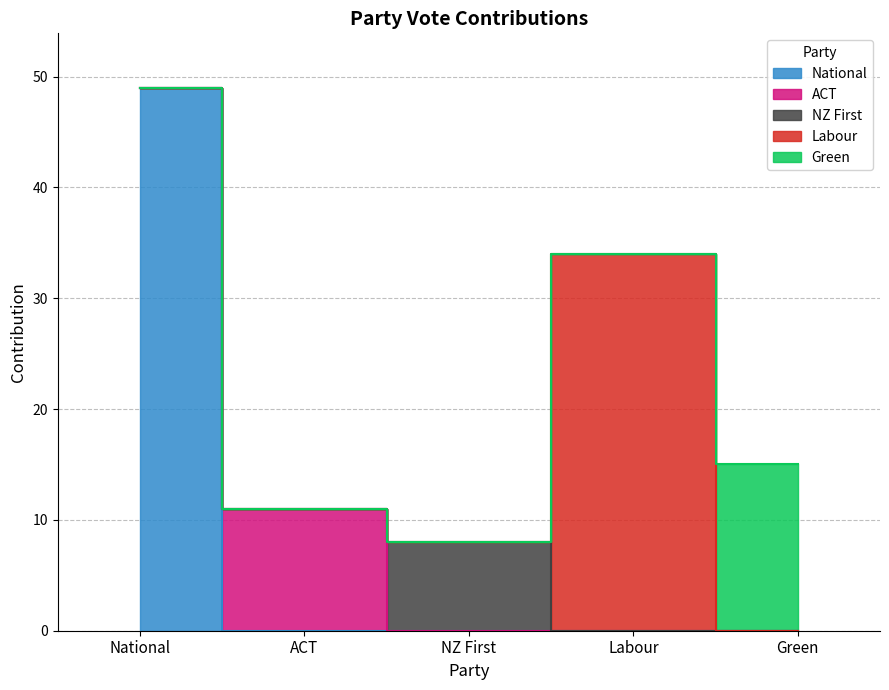

True or false: ACT has more than 1 points higher than both neighbors.

False